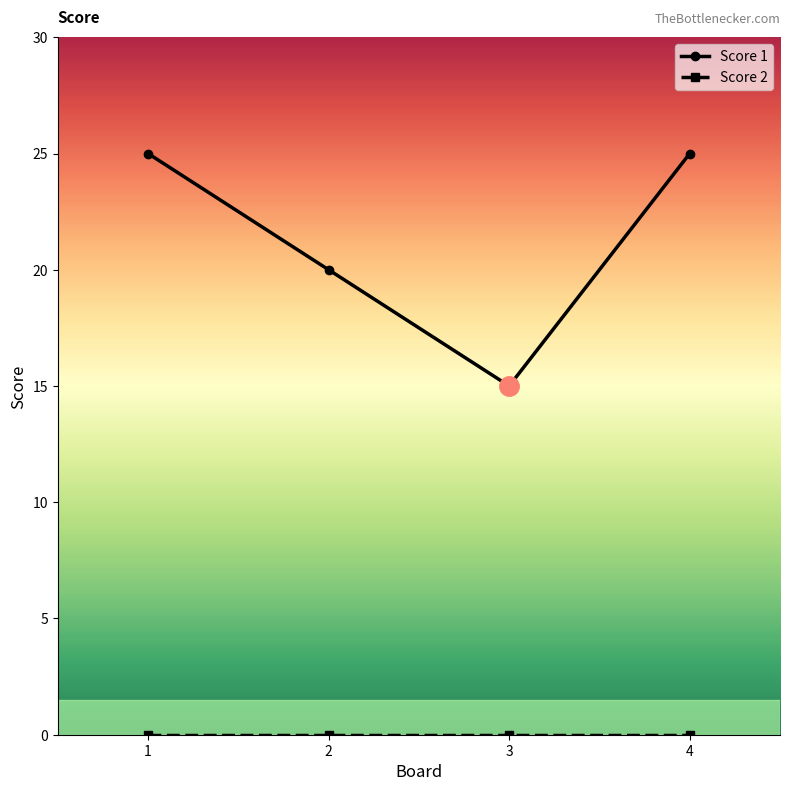

How many interior local valleys does the Score 1 series have?

1